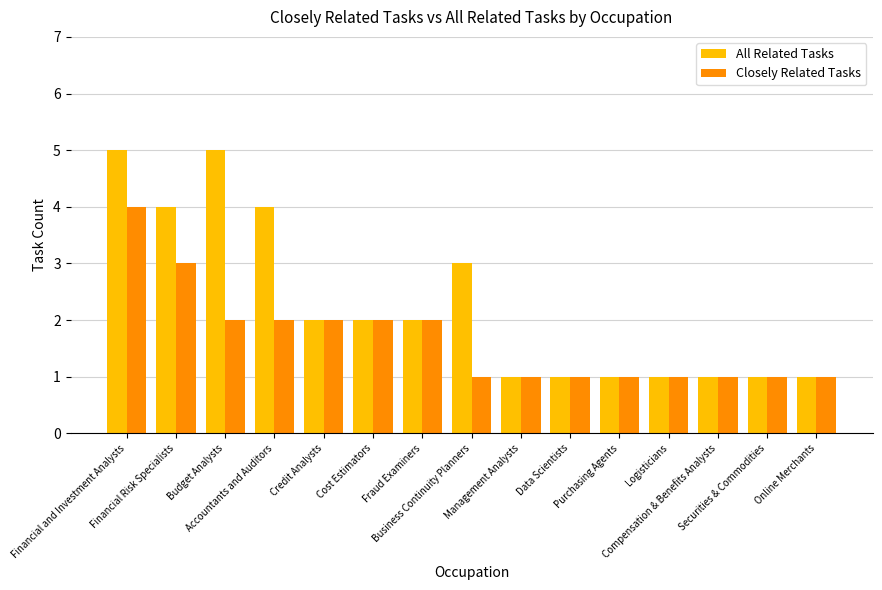

What are all the series names shown in the legend?

All Related Tasks, Closely Related Tasks